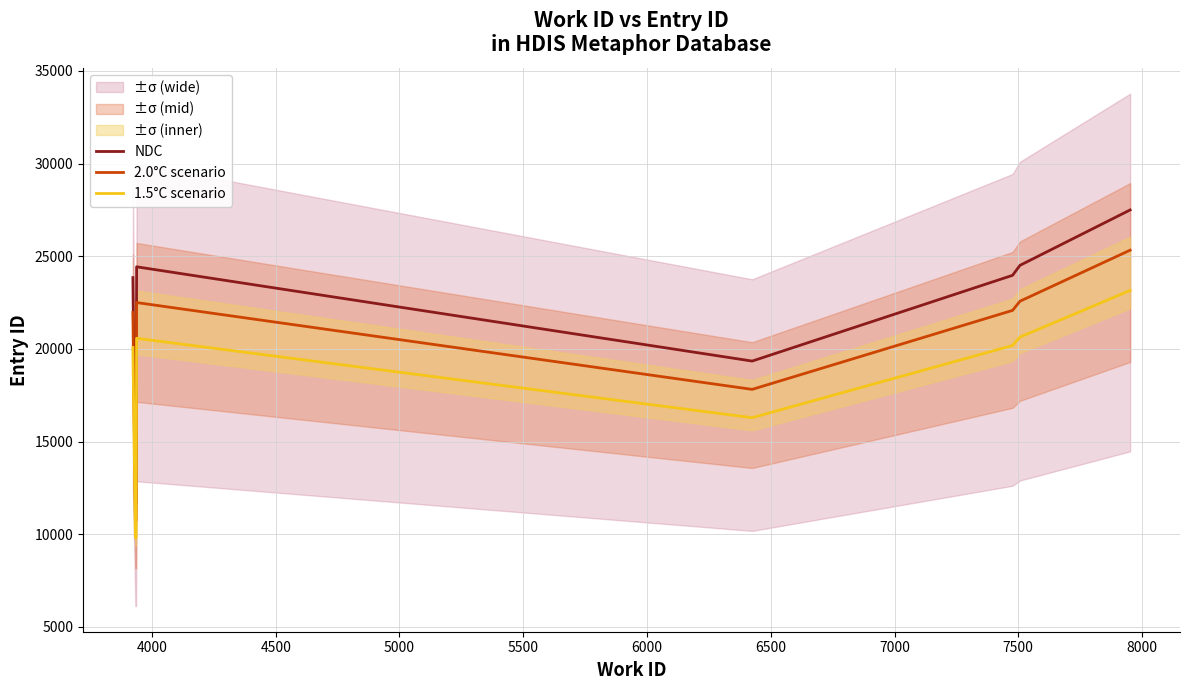

What is the highest value of the 2.0°C scenario series?

25325.0